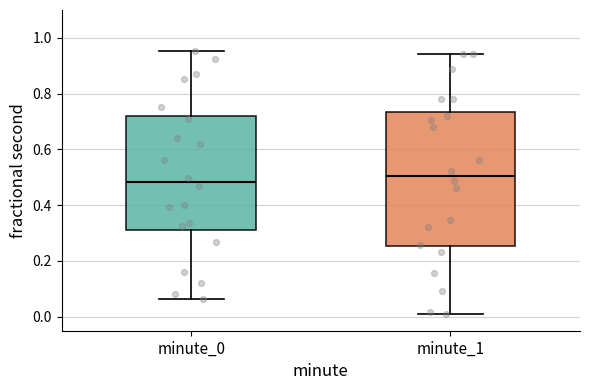

Comparing the boxes themselves (not the whiskers), which one is the tallest?

minute_1